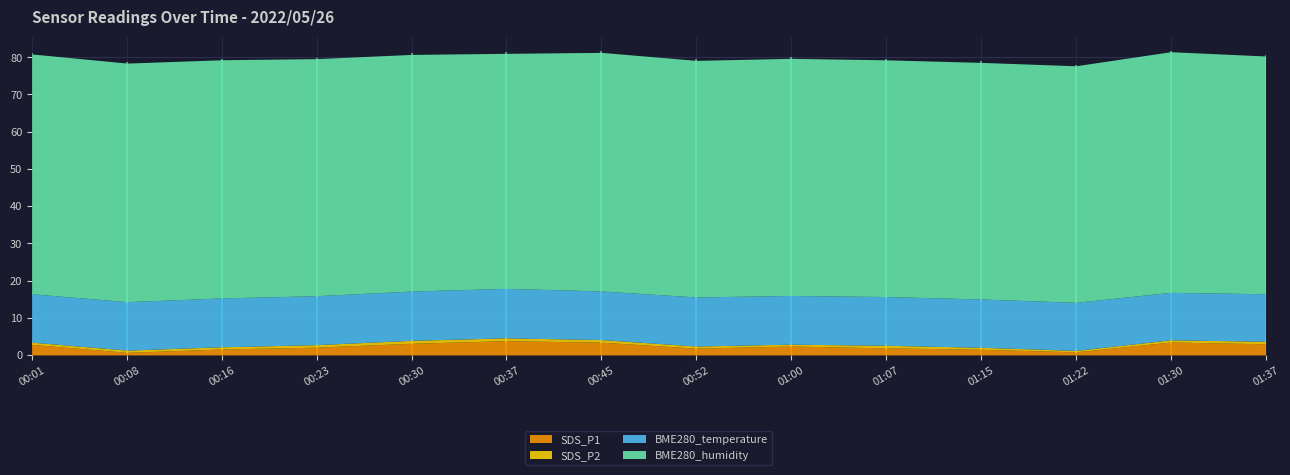

True or false: BME280_humidity and SDS_P2 intersect in this chart.

False